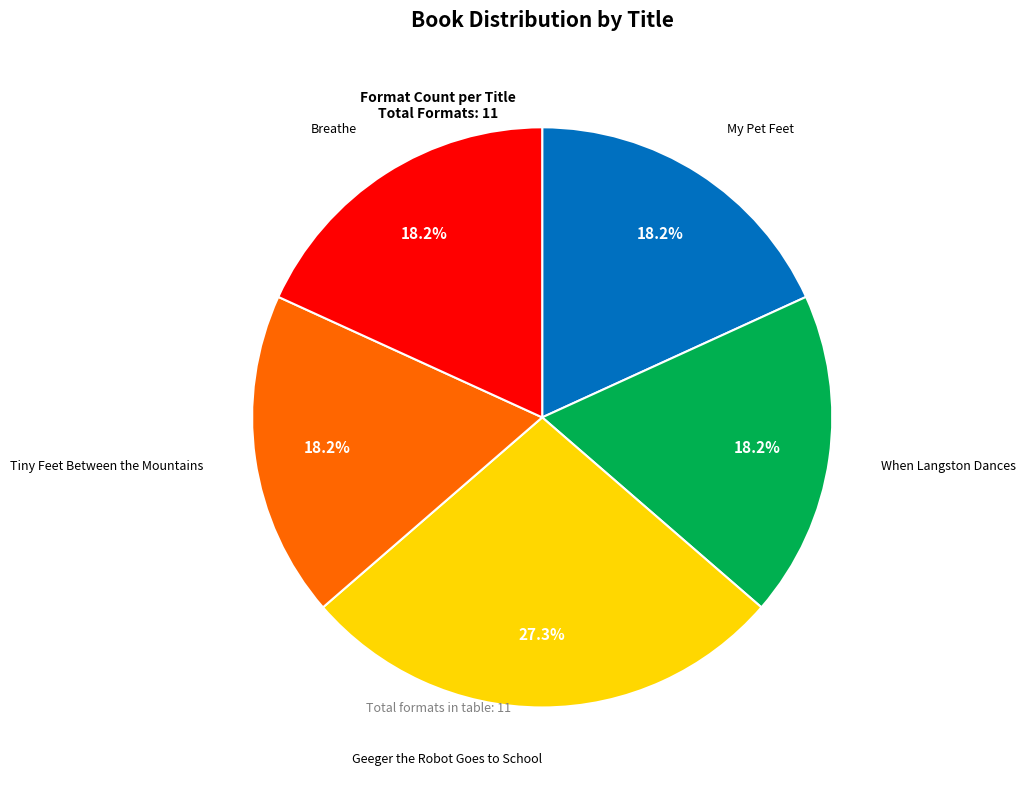

Does any single category account for the majority?

No